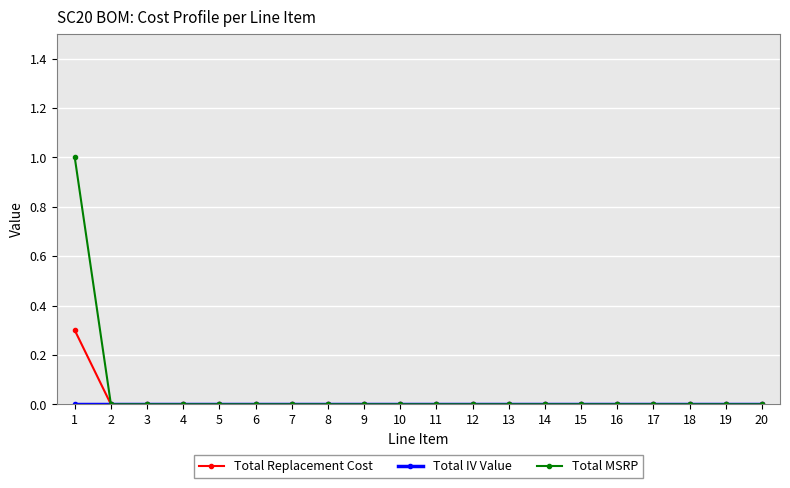

Is it true that Total Replacement Cost equals -0.2 at 5?

False